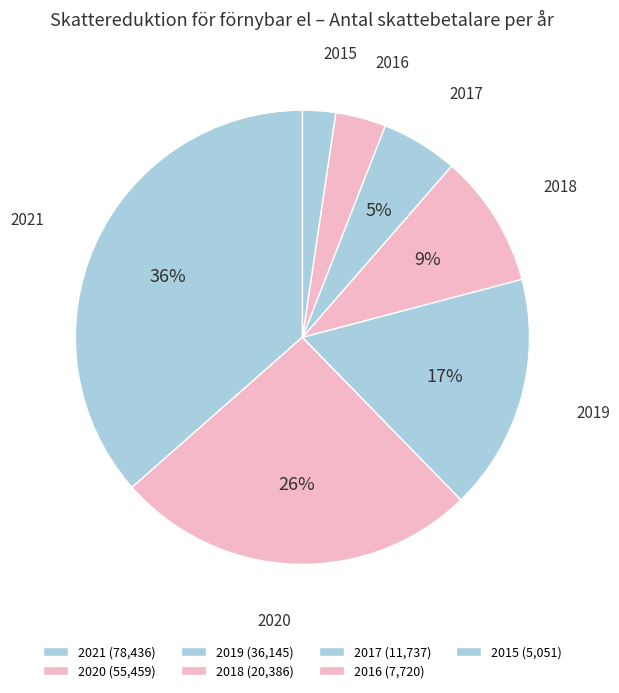

Approximately how many times larger is the value at 2015 compared to 2021?

0.1